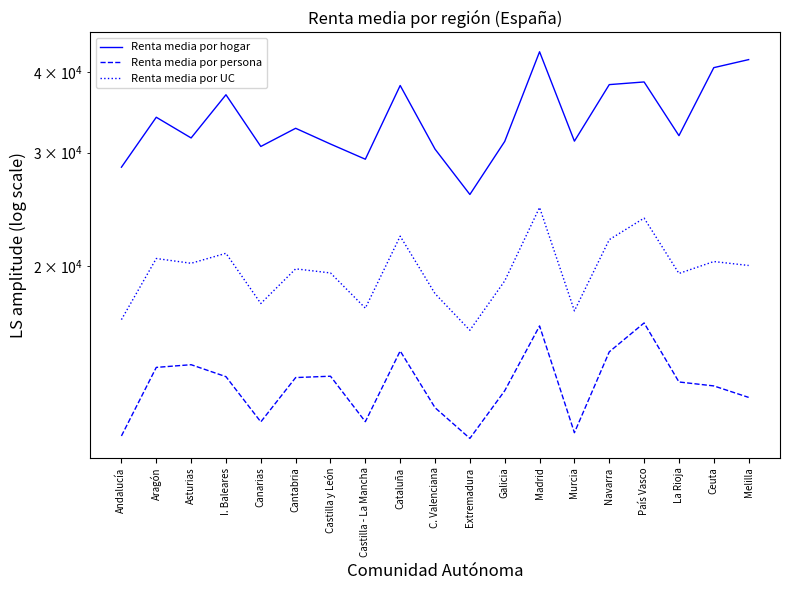

The Renta media por persona series shows 13215 at La Rioja. True or false?

True